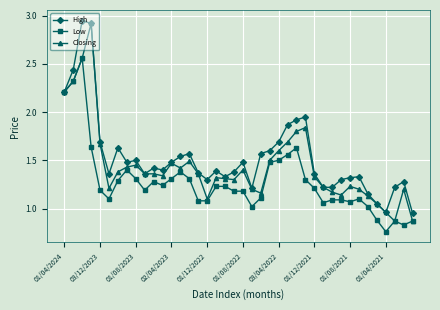

Rank the series by their average value, from lowest to highest.

Low, Closing, High